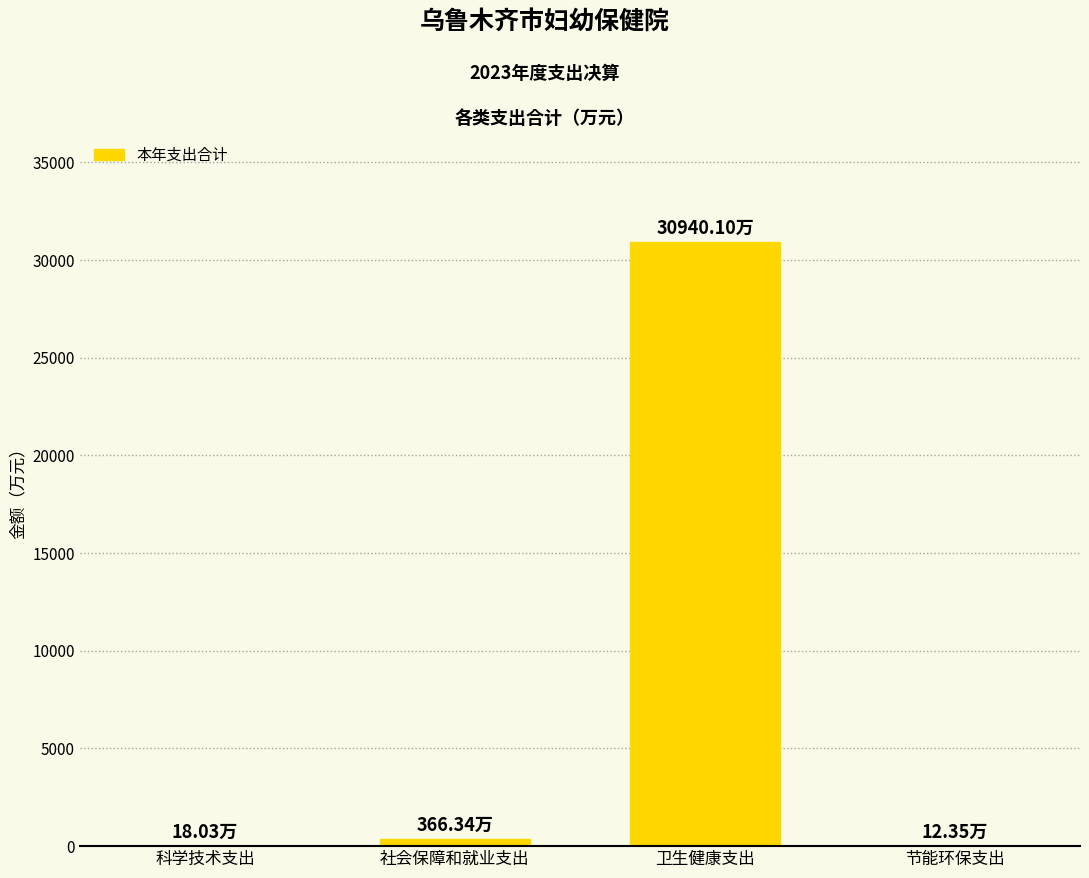

Count the number of data series in this chart.

1